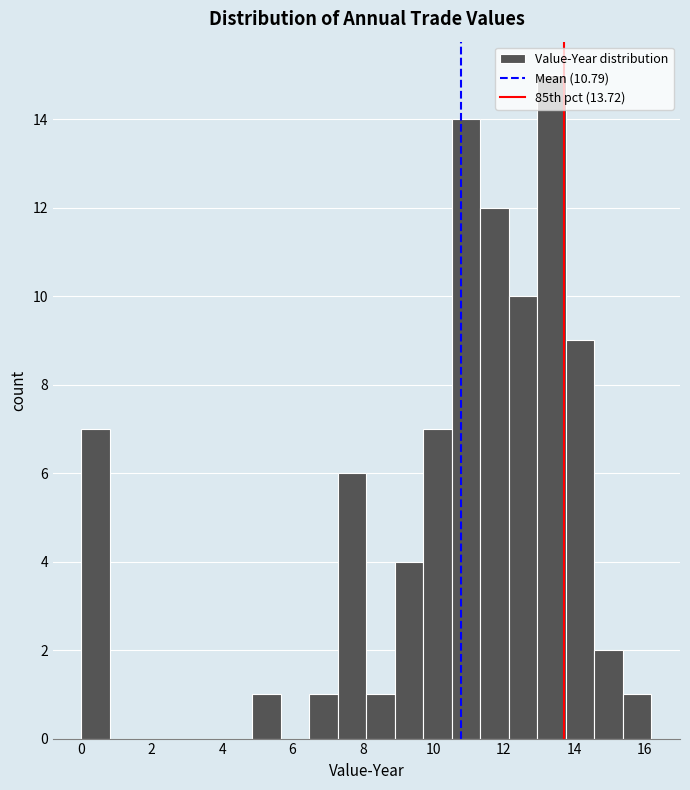

Reading left to right, list every bar in this chart as the range it spans on the x-axis followed by its height. Neither the bar edges nor the heights are printed on the chart, so give them approximately, as read against the axes.

0.0 to 0.8: 7
0.8 to 1.6: 0
1.6 to 2.4: 0
2.4 to 3.2: 0
3.2 to 4.0: 0
4.0 to 4.8: 0
4.8 to 5.6: 1
5.6 to 6.4: 0
6.4 to 7.2: 1
7.2 to 8.2: 6
8.2 to 9.0: 1
9.0 to 9.8: 4
9.8 to 10.6: 7
10.6 to 11.4: 14
11.4 to 12.2: 12
12.2 to 13.0: 10
13.0 to 13.8: 15
13.8 to 14.6: 9
14.6 to 15.4: 2
15.4 to 16.2: 1